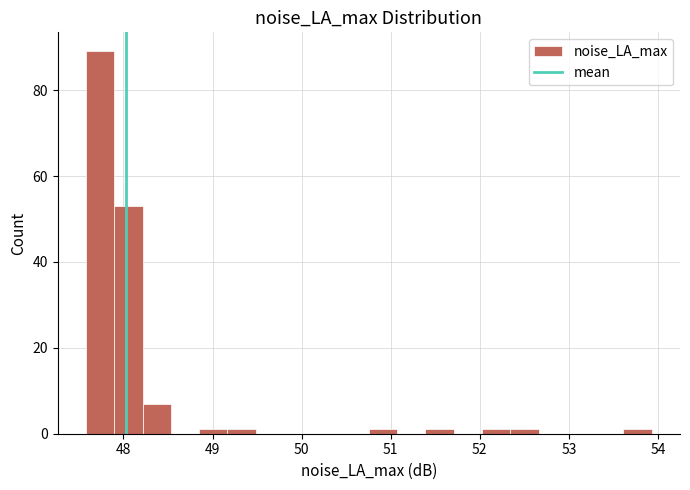

Around what value on the x-axis is the tallest bar? Give the approximate position of its centre, as read against the axis.

47.7